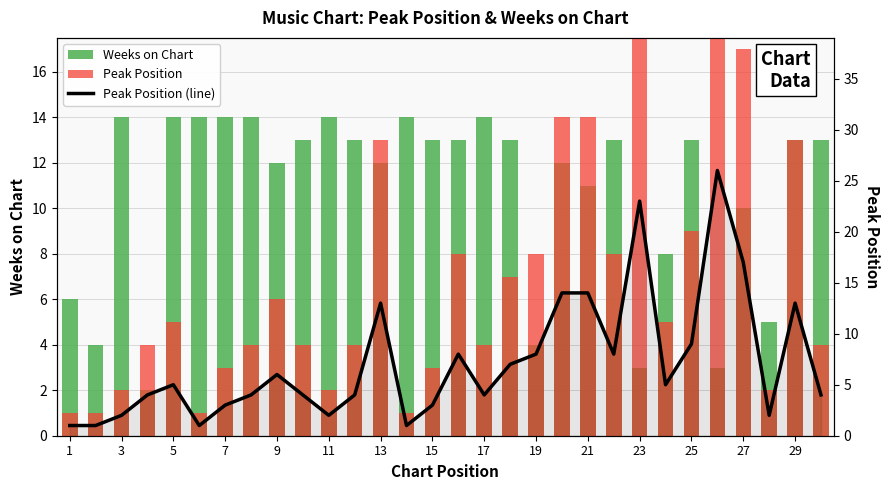

What is the difference between the maximum and minimum values in the Weeks on Chart series?

12